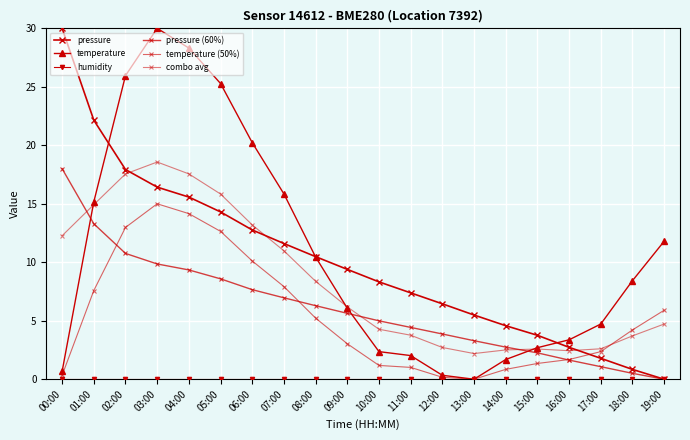

Between which two adjacent categories do temperature (50%) and combo avg first intersect?

17:00 and 18:00